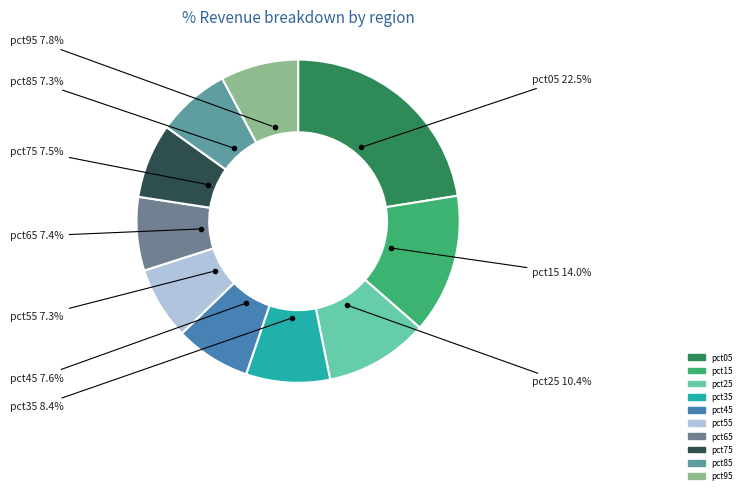

Does any single category account for the majority?

No